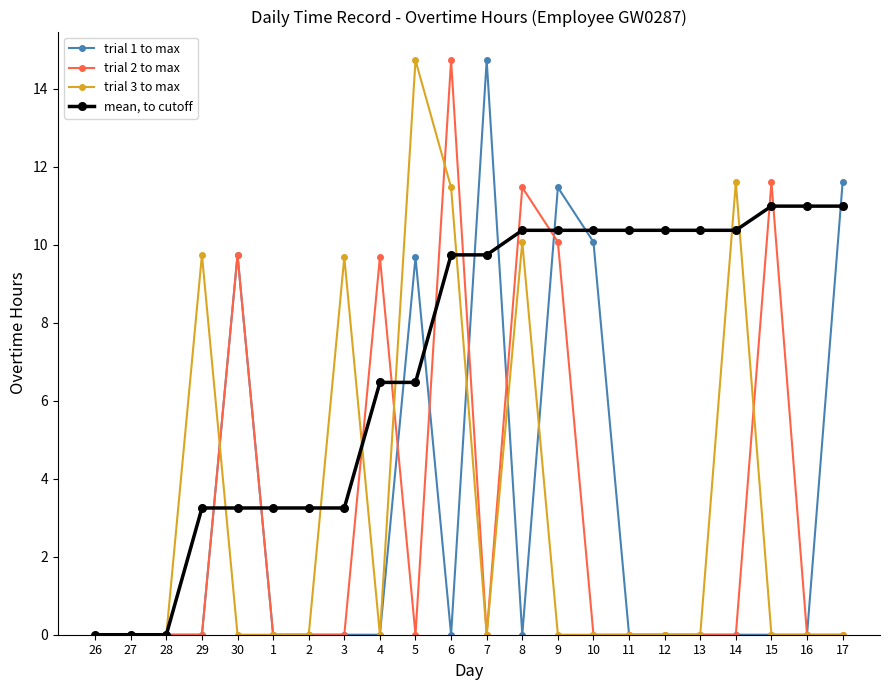

What is the label of the 8th point from the left?

3